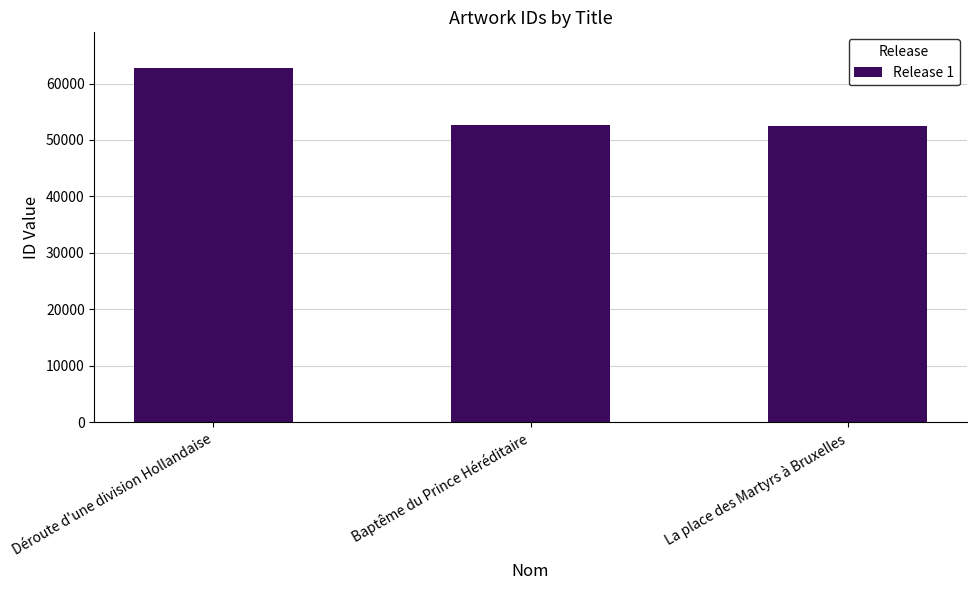

What is the maximum value shown in the chart?

62785